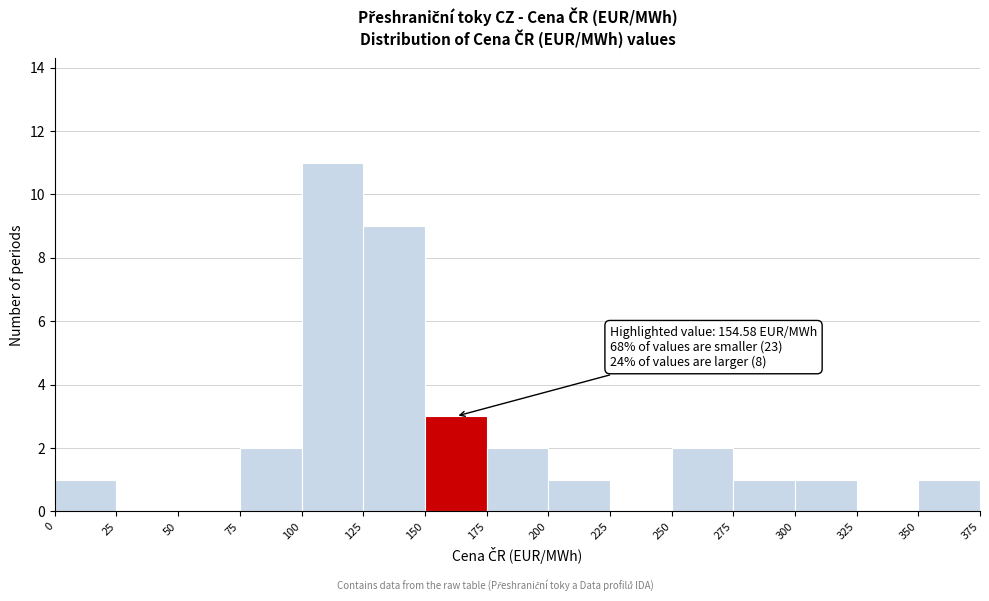

Which range on the x-axis has the tallest bar?

100 to 125